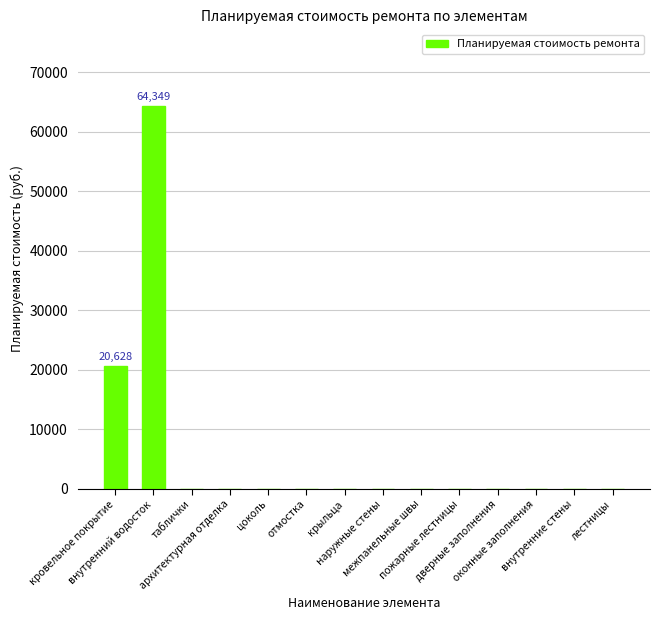

Where is the data nearest to the value 32174?

кровельное покрытие